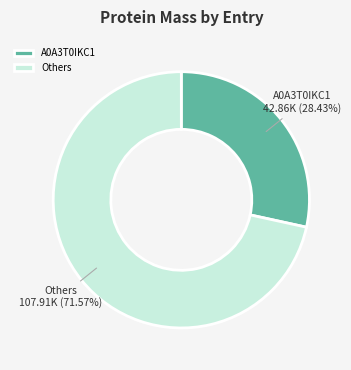

Do Others and A0A3T0IKC1 together represent more than half of the pie?

Yes